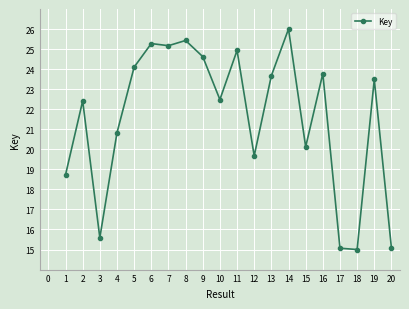

Reading left to right, list all the values displayed in this chart.

18.7	22.4	15.6	20.8	24.1	25.3	25.2	25.4	24.6	22.5	24.9	19.7	23.7	26.0	20.1	23.8	15.1	15.0	23.5	15.1